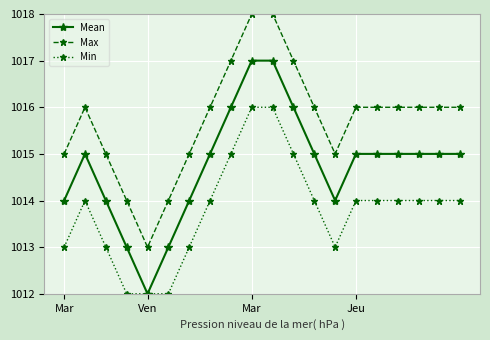

List the series in order of their peak value, lowest first.

Min, Mean, Max